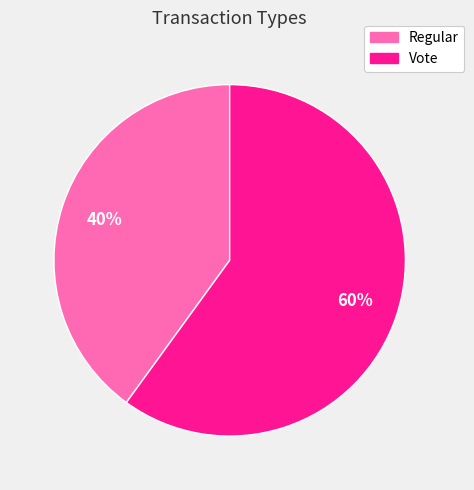

To the nearest percent, what is the difference between the Regular and Vote slice percentages?

20%